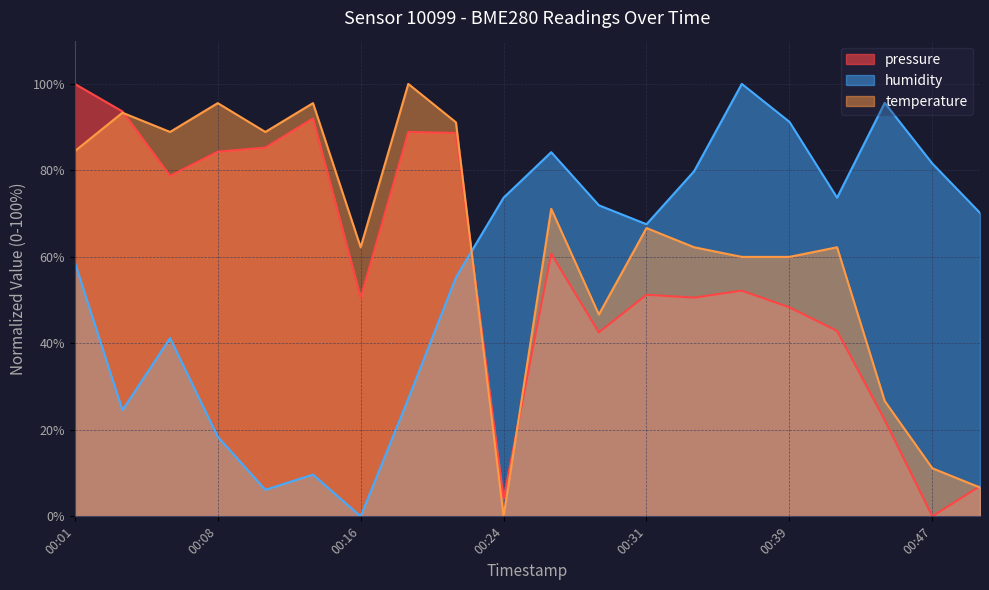

Which category has the highest value across all series?

00:01